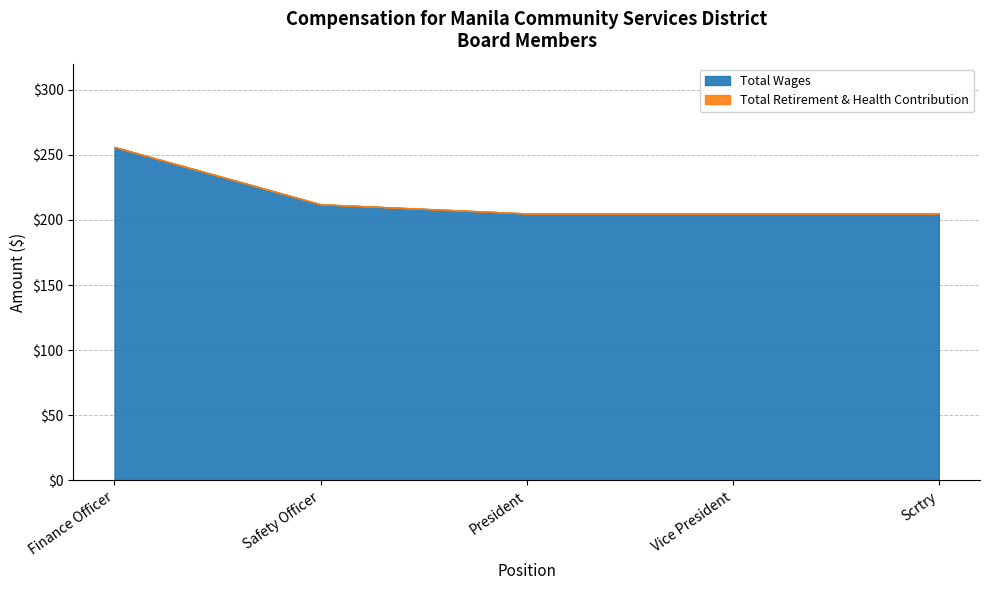

What is the average value?

217